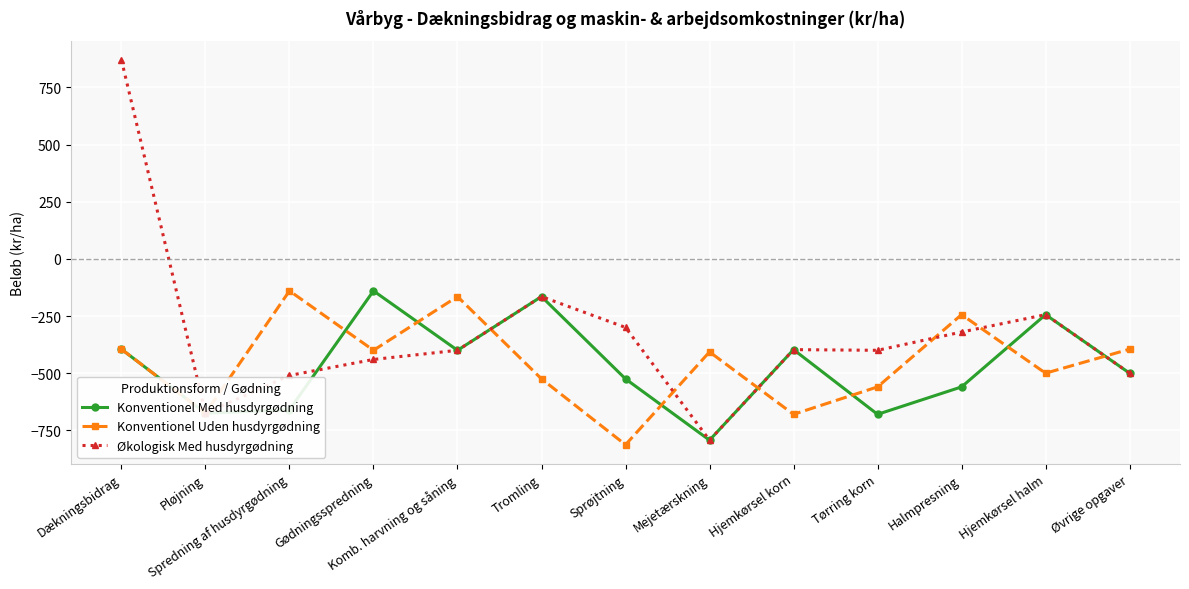

What is the label of the 5th point from the right?

Hjemkørsel korn